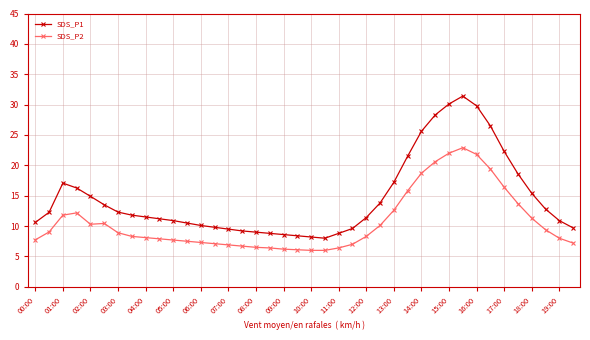

Does the chart display data point markers on the line(s)?

Yes